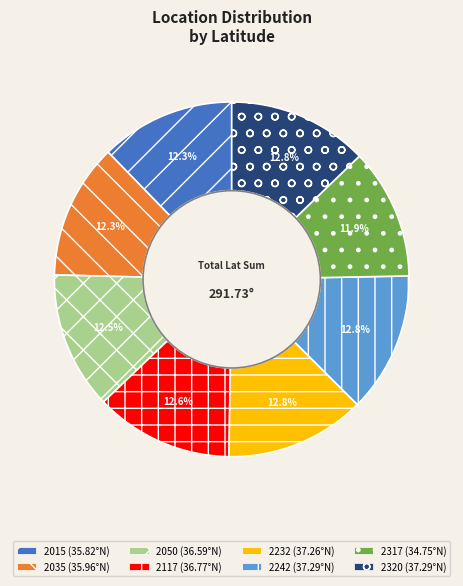

What is the ratio of the value at 2050 to the value at 2117?

1.0